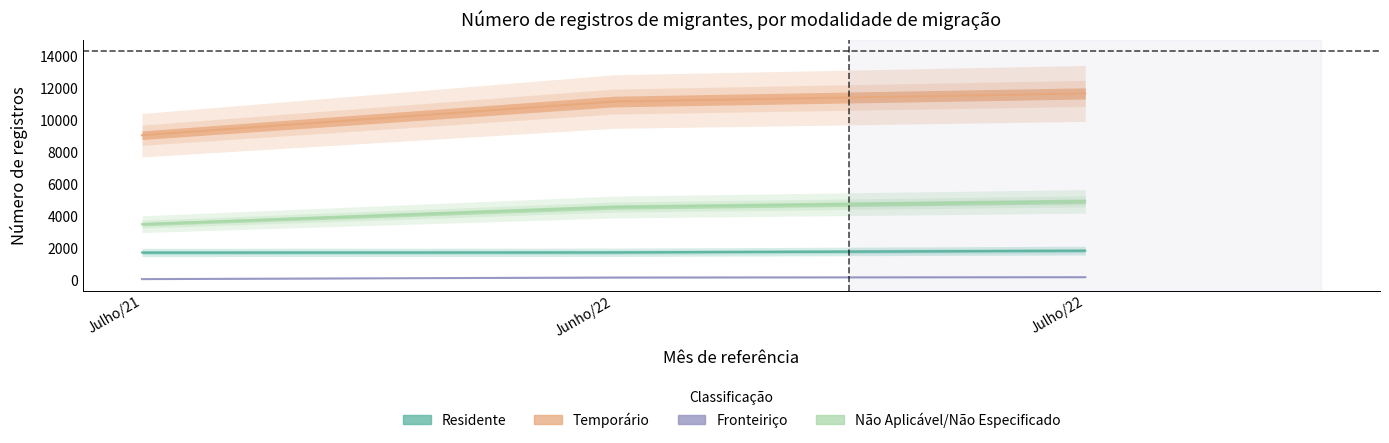

Is the value of Temporário at Julho/21 greater than the value of Não Aplicável/Não Especificado at Julho/22?

Yes